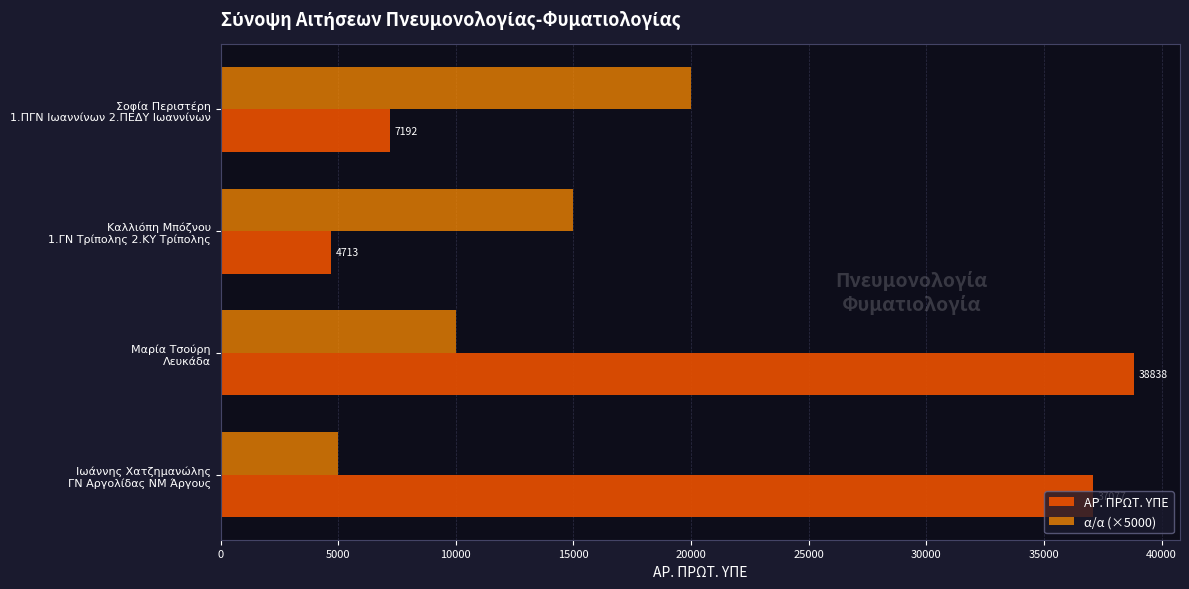

What is the sum of all α/α (×5000) values?

50000